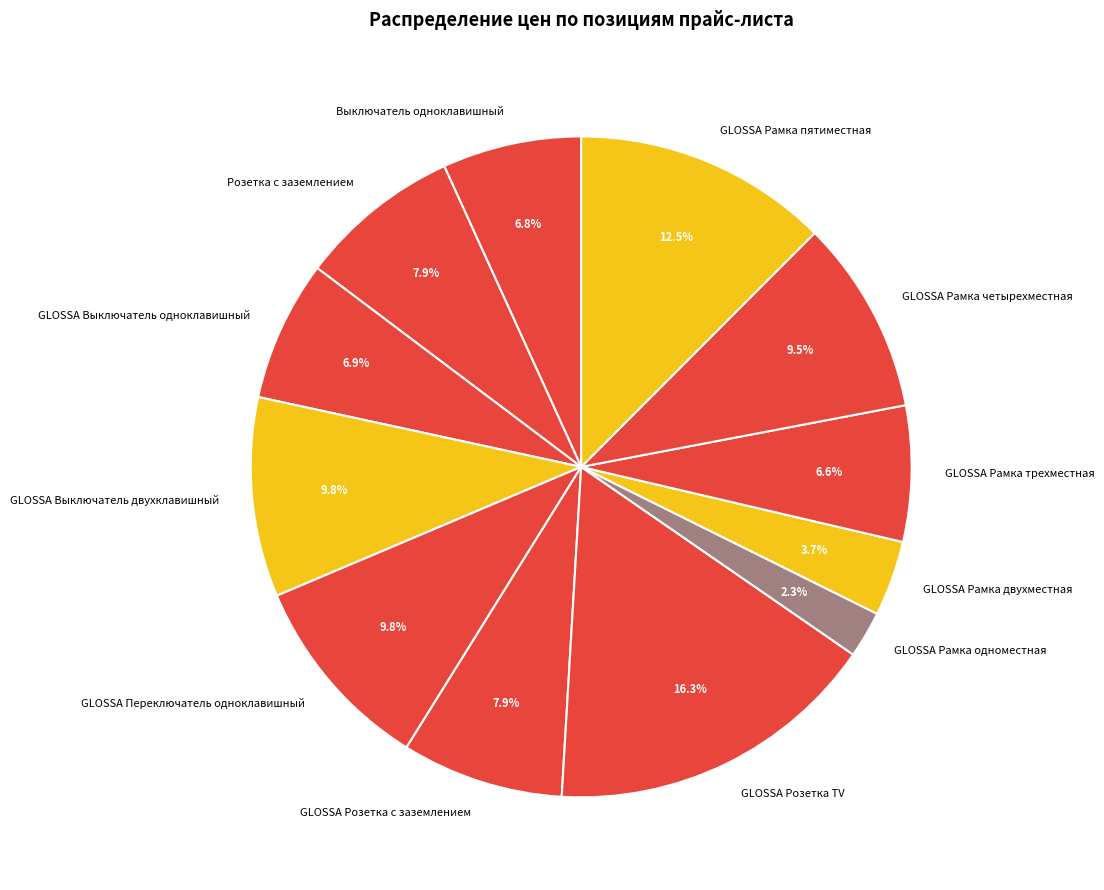

What is the ratio of the value at GLOSSA Розетка c заземлением to the value at Выключатель одноклавишный?

1.2